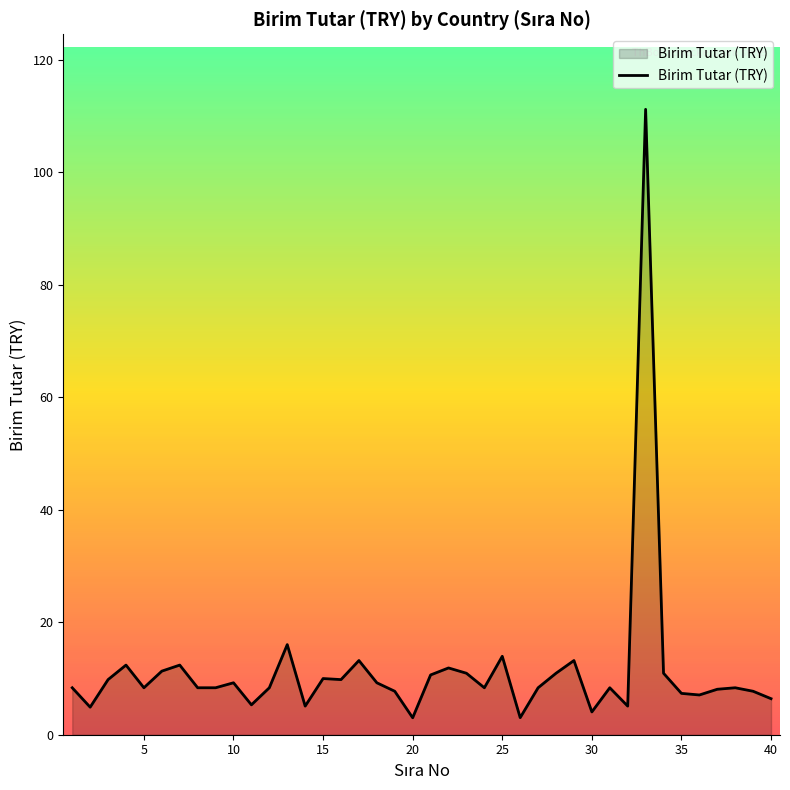

What is the minimum value shown in the chart?

3.0